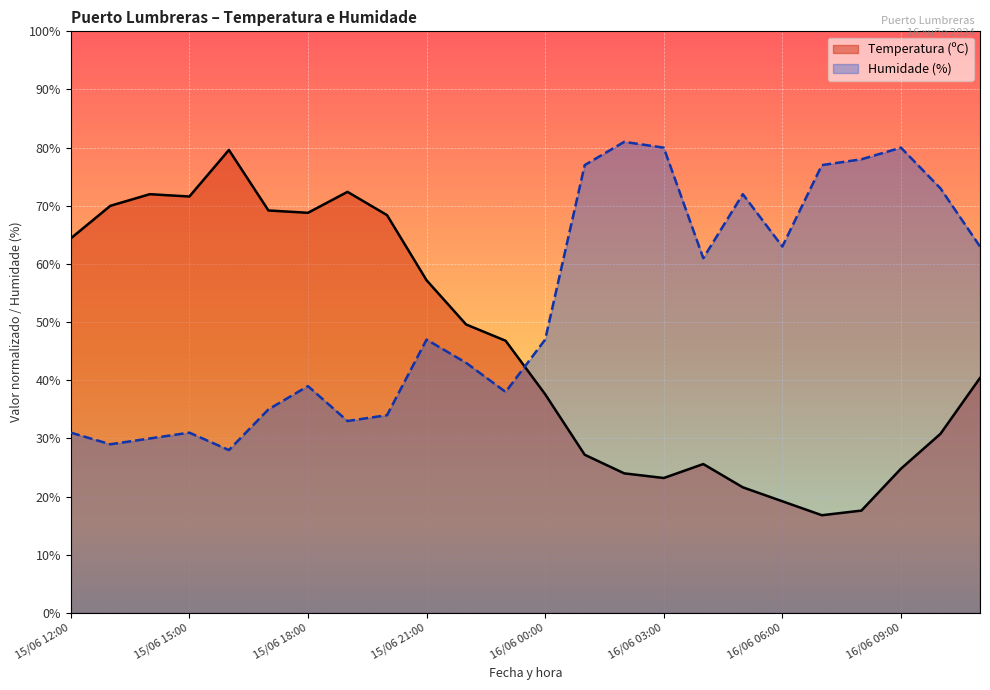

At which label does Temperatura (ºC) reach its peak?

15/06 16:00